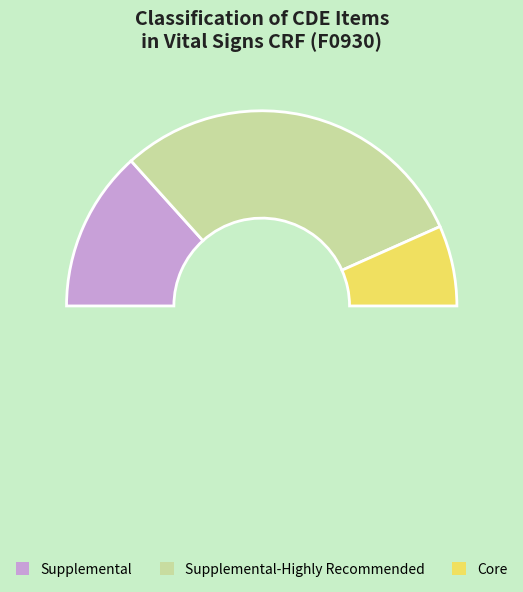

Is Oxygen saturation measurement the majority of the pie?

No